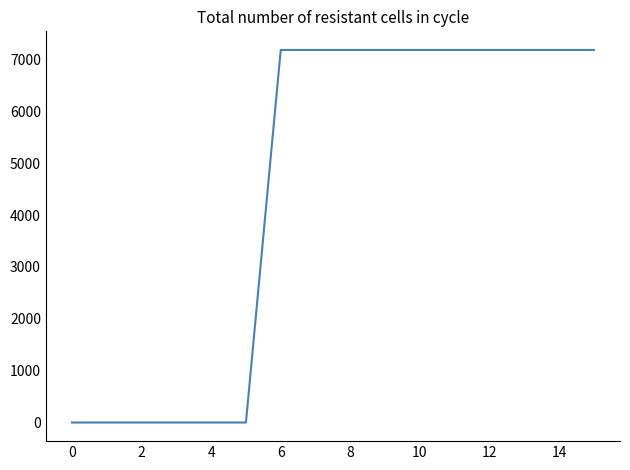

What is the greatest value displayed?

7186.8